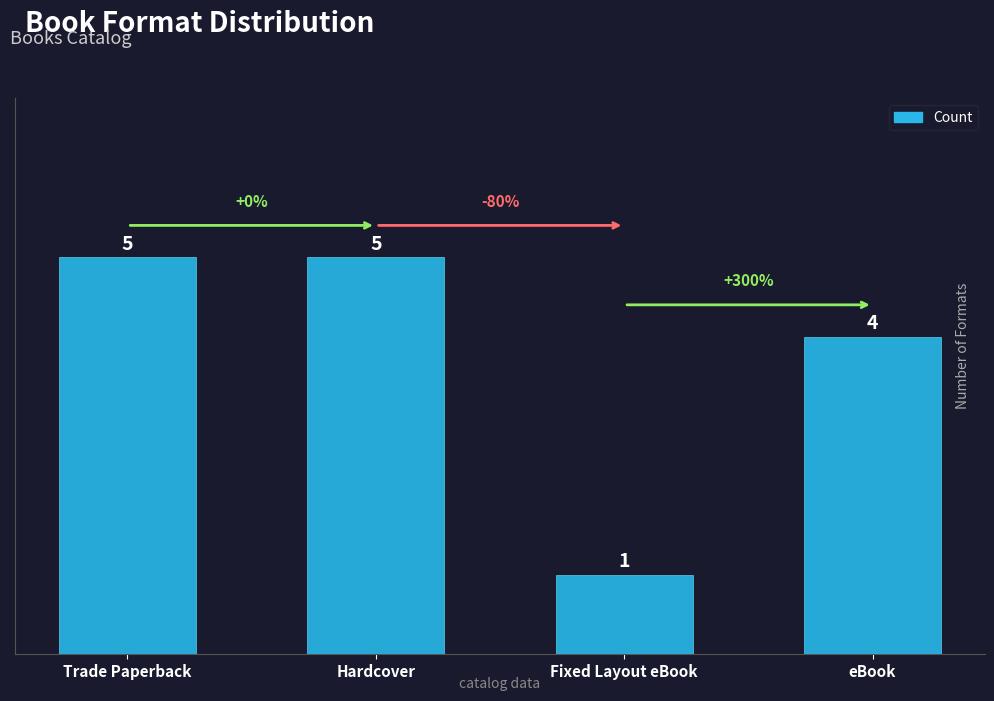

Between Fixed Layout eBook and Hardcover, which is larger?

Hardcover